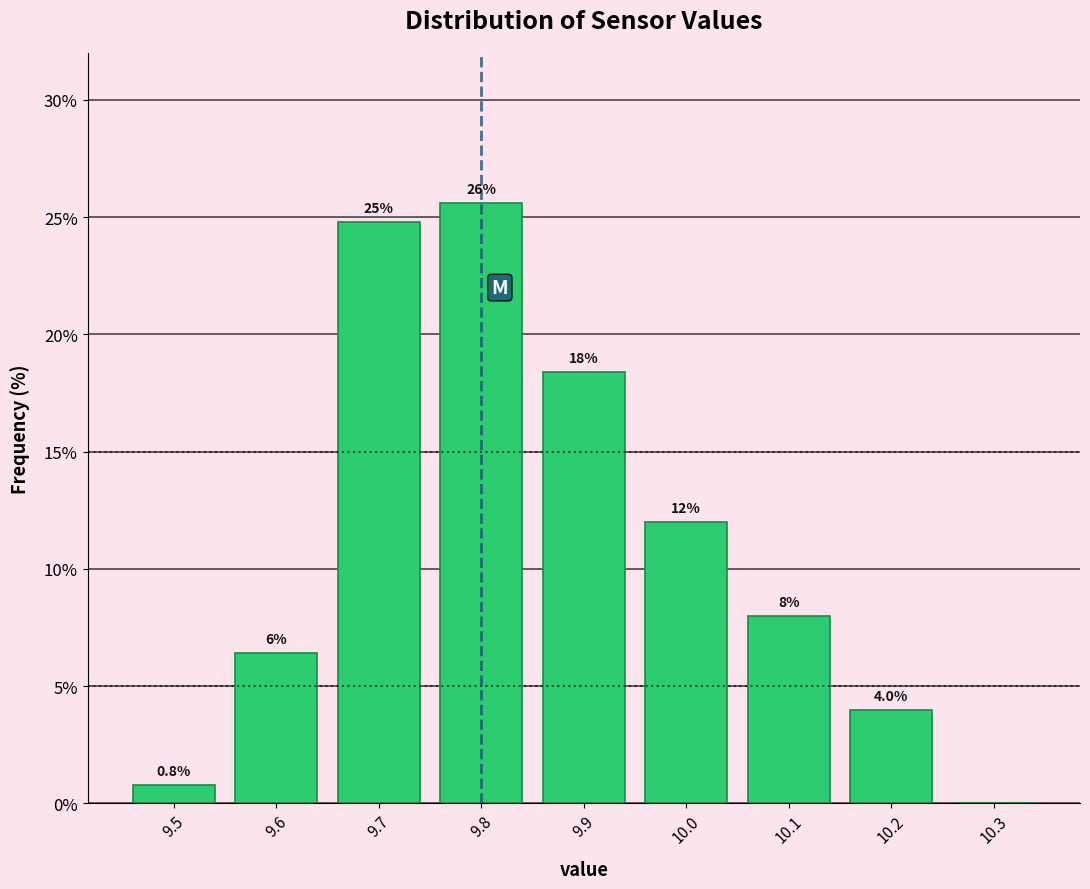

Over which range of the x-axis is the bar tallest?

9.75 to 9.85